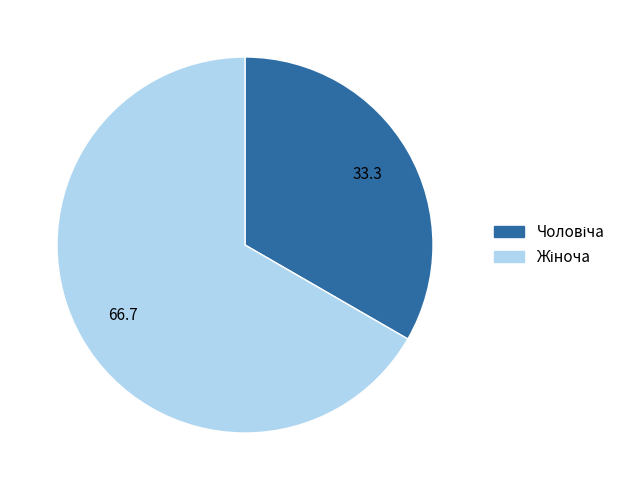

Is there a majority slice in this chart?

Yes